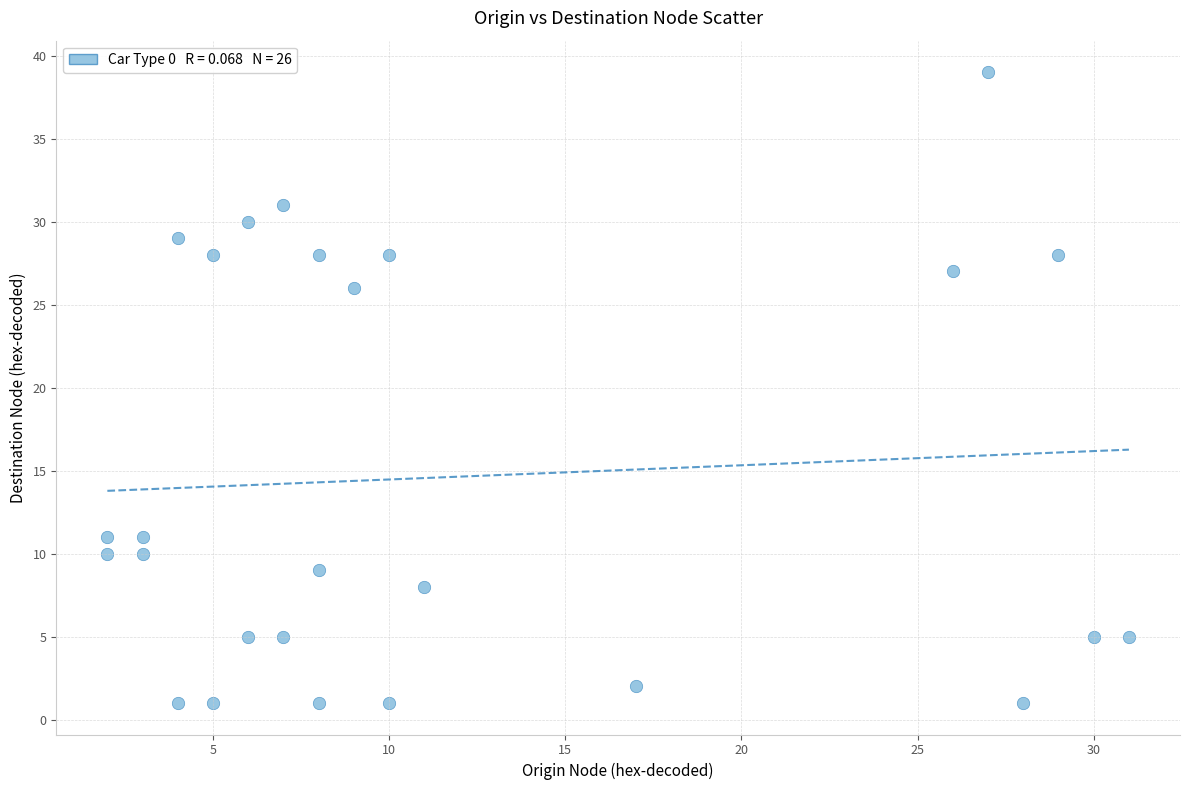

What Y value in the scatter plot is closest to 20?

26